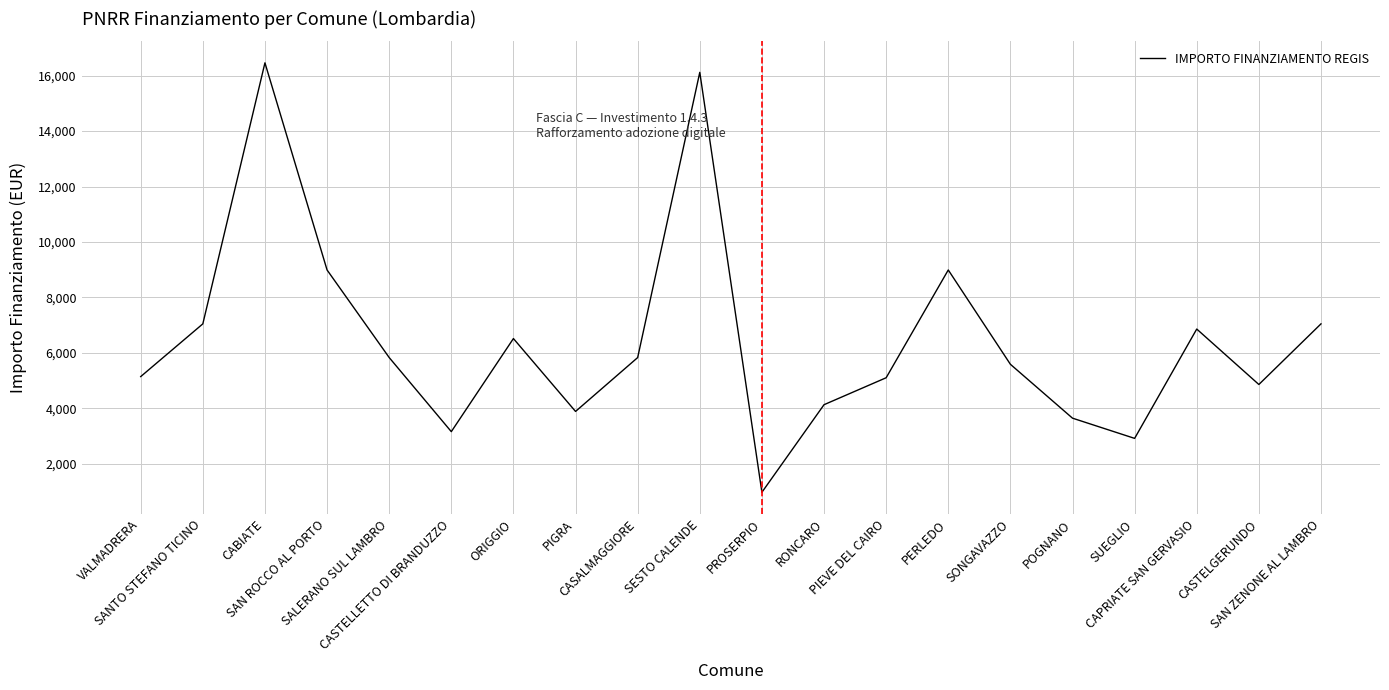

Where does the data first go above 5831?

SANTO STEFANO TICINO